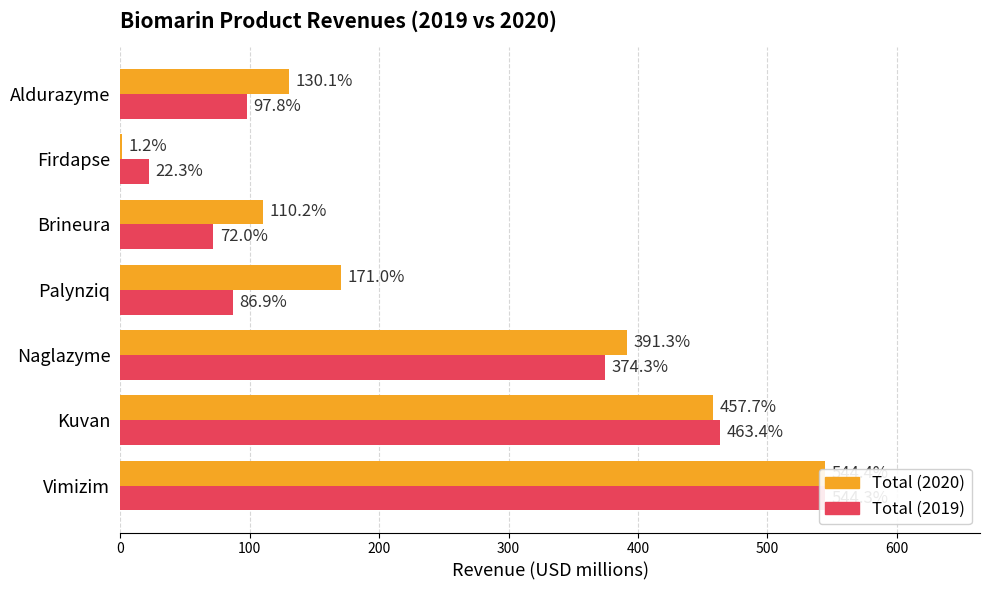

What is the value of the Total (2020) bar at the 7th from the left?

130.1